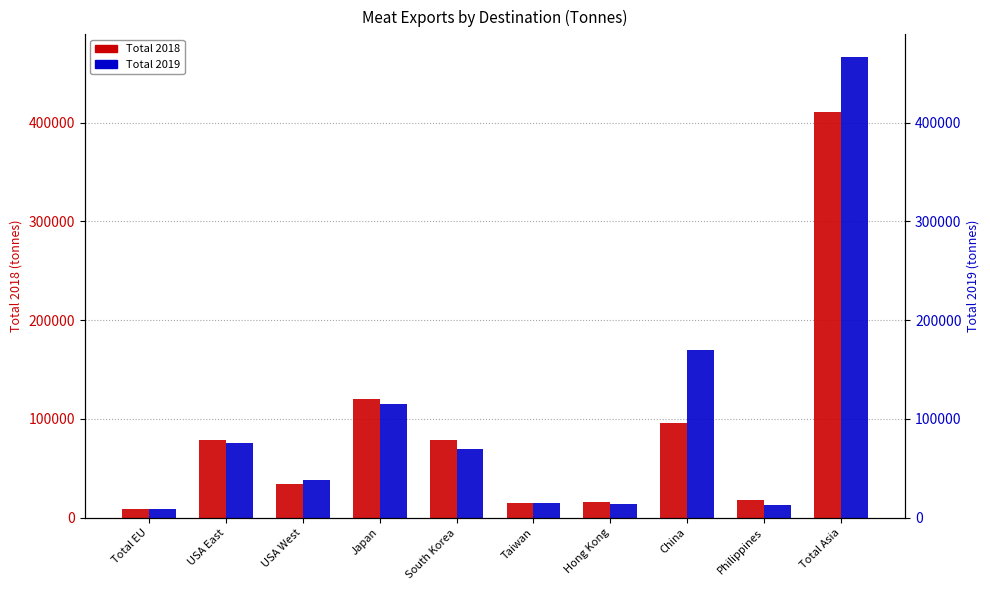

Reading left to right, what are all the values shown in this chart?

Total 2018: 9346.5	78715.3	34275.7	119840.6	78521.4	14614.7	16050.1	96350.7	18417.7	410588.7
Total 2019: 8529.4	75291.6	38617.2	115318.6	69173.6	14938.5	14305.3	169888.9	12726.0	466099.7